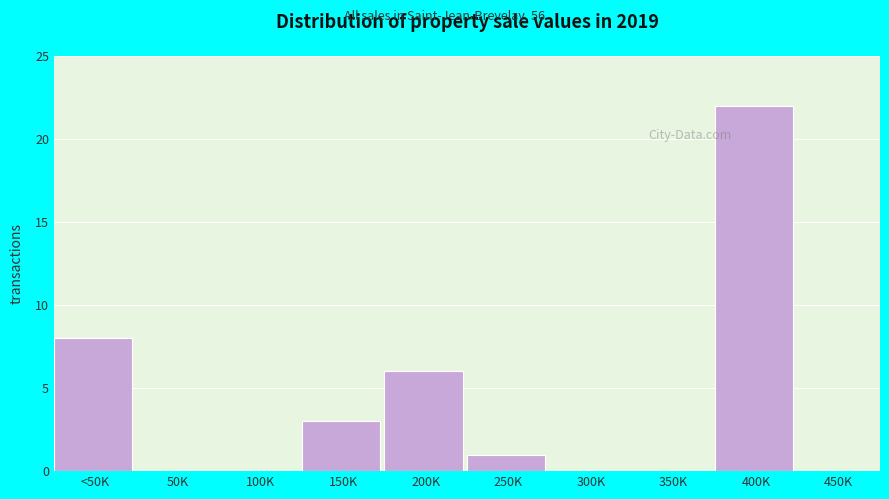

Reading left to right, extract all data points from this chart.

<50K=8	50K=0	100K=0	150K=3	200K=6	250K=1	300K=0	350K=0	400K=22	450K=0